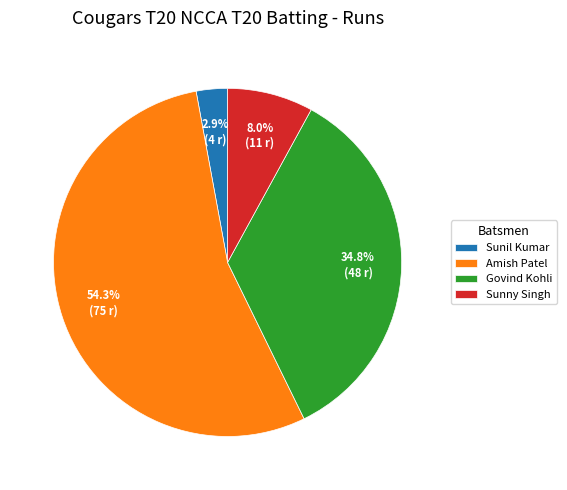

Is the sum of Sunny Singh and Sunil Kumar greater than half?

No